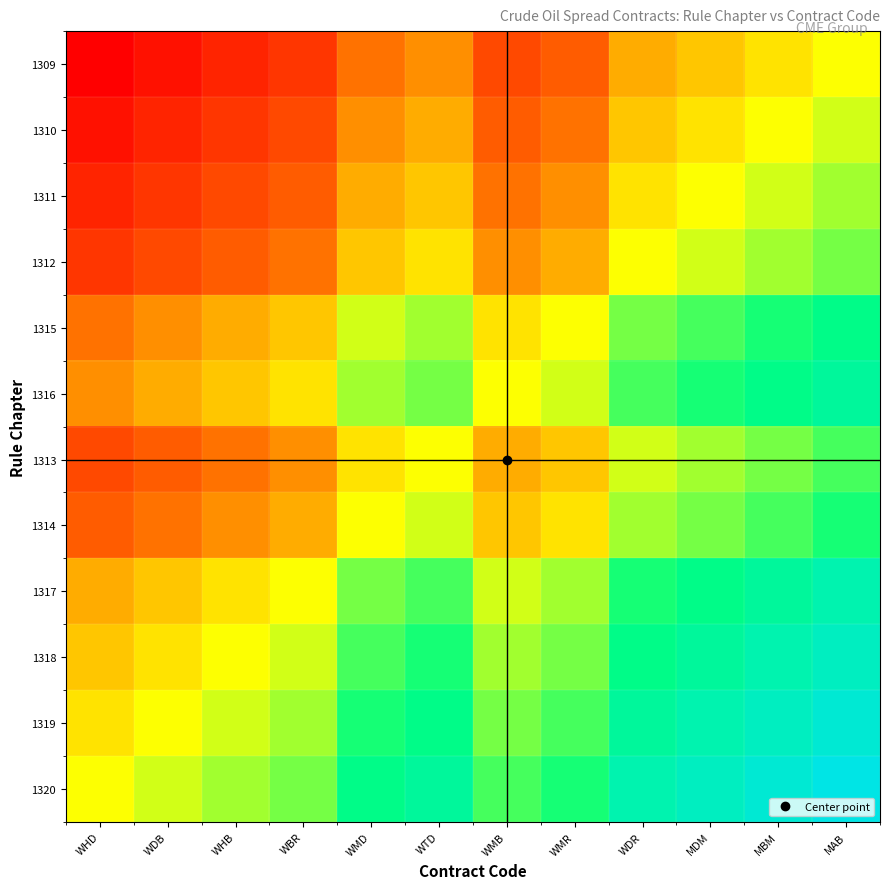

Reading left to right, what are all the values shown in this chart?

1309: WHD=0.0	WDB=0.0	WHB=0.1	WBR=0.1	WMD=0.3	WTD=0.3	WMB=0.2	WMR=0.2	WDR=0.4	MDM=0.4	MBM=0.5	MAB=0.5
1310: WHD=0.0	WDB=0.1	WHB=0.1	WBR=0.2	WMD=0.3	WTD=0.4	WMB=0.2	WMR=0.3	WDR=0.4	MDM=0.5	MBM=0.5	MAB=0.5
1311: WHD=0.1	WDB=0.1	WHB=0.2	WBR=0.2	WMD=0.4	WTD=0.4	WMB=0.3	WMR=0.3	WDR=0.5	MDM=0.5	MBM=0.5	MAB=0.6
1312: WHD=0.1	WDB=0.2	WHB=0.2	WBR=0.3	WMD=0.4	WTD=0.5	WMB=0.3	WMR=0.4	WDR=0.5	MDM=0.5	MBM=0.6	MAB=0.6
1315: WHD=0.3	WDB=0.3	WHB=0.4	WBR=0.4	WMD=0.5	WTD=0.6	WMB=0.5	WMR=0.5	WDR=0.6	MDM=0.7	MBM=0.7	MAB=0.8
1316: WHD=0.3	WDB=0.4	WHB=0.4	WBR=0.5	WMD=0.6	WTD=0.6	WMB=0.5	WMR=0.5	WDR=0.7	MDM=0.7	MBM=0.8	MAB=0.8
1313: WHD=0.2	WDB=0.2	WHB=0.3	WBR=0.3	WMD=0.5	WTD=0.5	WMB=0.4	WMR=0.4	WDR=0.5	MDM=0.6	MBM=0.6	MAB=0.7
1314: WHD=0.2	WDB=0.3	WHB=0.3	WBR=0.4	WMD=0.5	WTD=0.5	WMB=0.4	WMR=0.5	WDR=0.6	MDM=0.6	MBM=0.7	MAB=0.7
1317: WHD=0.4	WDB=0.4	WHB=0.5	WBR=0.5	WMD=0.6	WTD=0.7	WMB=0.5	WMR=0.6	WDR=0.7	MDM=0.8	MBM=0.8	MAB=0.9
1318: WHD=0.4	WDB=0.5	WHB=0.5	WBR=0.5	WMD=0.7	WTD=0.7	WMB=0.6	WMR=0.6	WDR=0.8	MDM=0.8	MBM=0.9	MAB=0.9
1319: WHD=0.5	WDB=0.5	WHB=0.5	WBR=0.6	WMD=0.7	WTD=0.8	WMB=0.6	WMR=0.7	WDR=0.8	MDM=0.9	MBM=0.9	MAB=1.0
1320: WHD=0.5	WDB=0.5	WHB=0.6	WBR=0.6	WMD=0.8	WTD=0.8	WMB=0.7	WMR=0.7	WDR=0.9	MDM=0.9	MBM=1.0	MAB=1.0